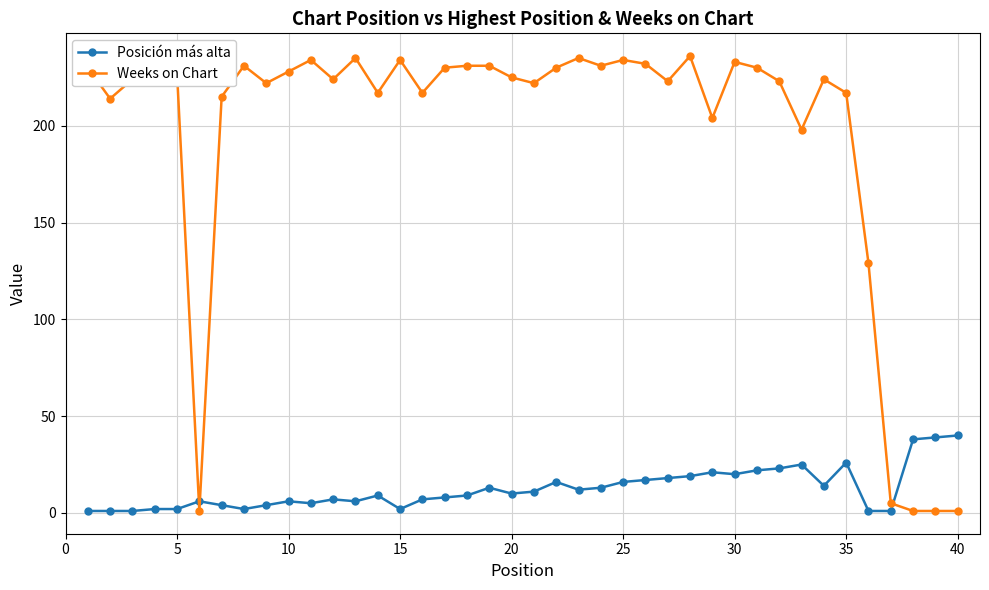

True or false: Weeks on Chart and Posición más alta intersect in this chart.

True